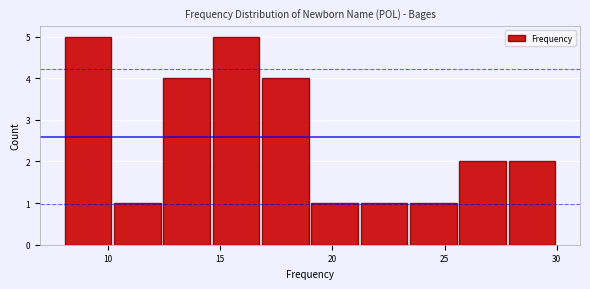

Reading left to right, list every bar in this chart as the range it spans on the x-axis followed by its height. Neither the bar edges nor the heights are printed on the chart, so give them approximately, as read against the axes.

8.0 to 10.2: 5
10.2 to 12.4: 1
12.4 to 14.6: 4
14.6 to 16.8: 5
16.8 to 19.0: 4
19.0 to 21.2: 1
21.2 to 23.4: 1
23.4 to 25.6: 1
25.6 to 27.8: 2
27.8 to 30.0: 2